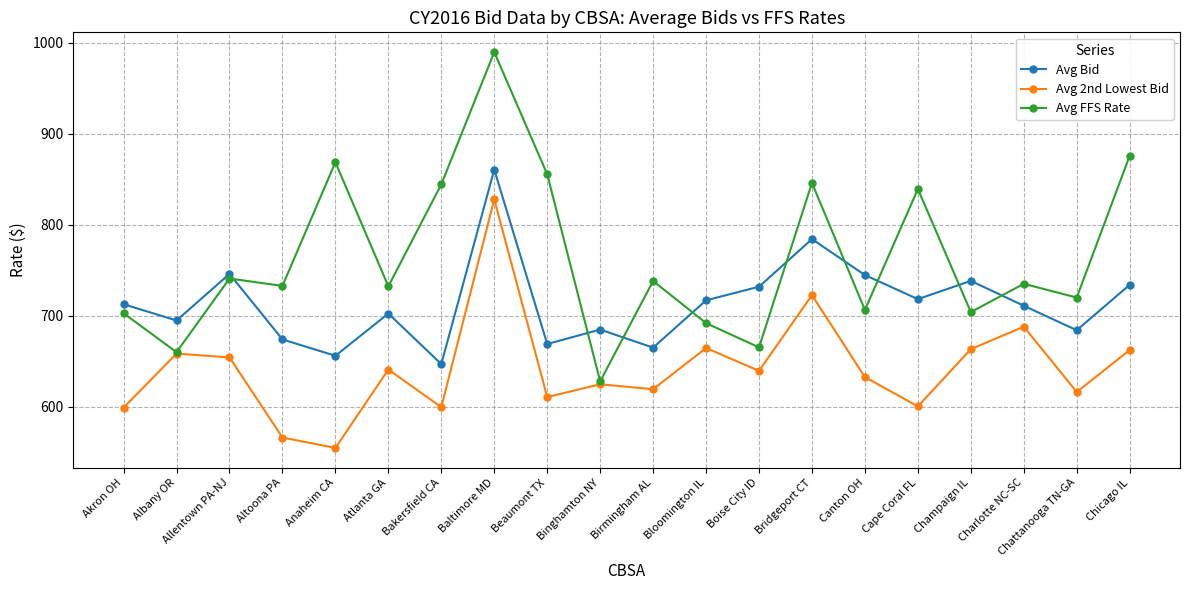

List the series in order of their overall mean, lowest first.

Avg 2nd Lowest Bid, Avg Bid, Avg FFS Rate